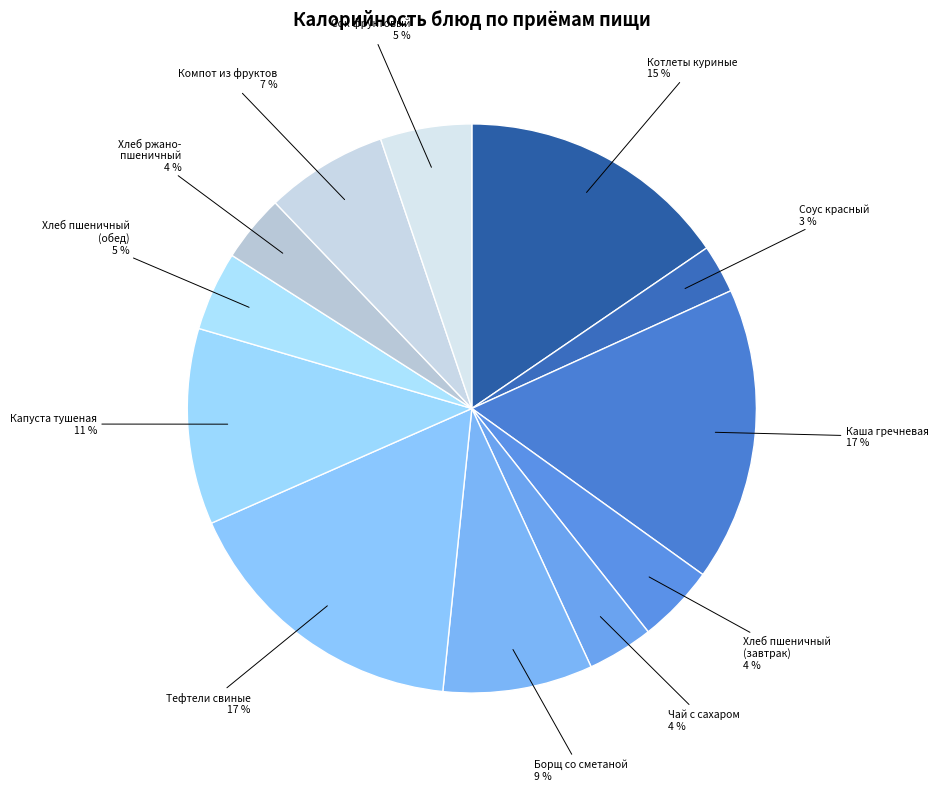

Is there any slice that represents more than half of the pie?

No